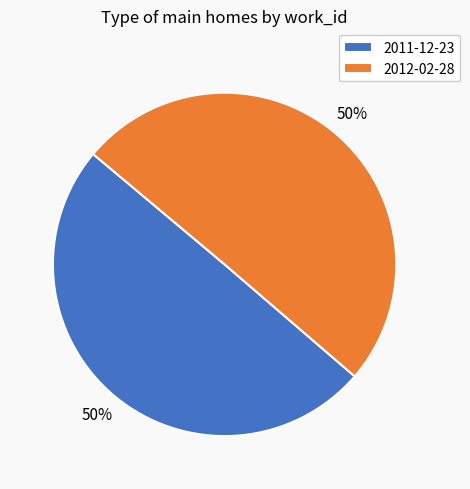

Count the number of slices in the pie.

2